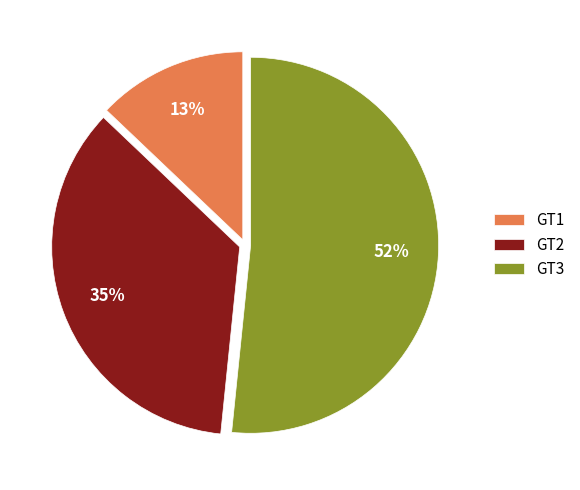

What percentage is the GT2 slice, to the nearest percent?

35%